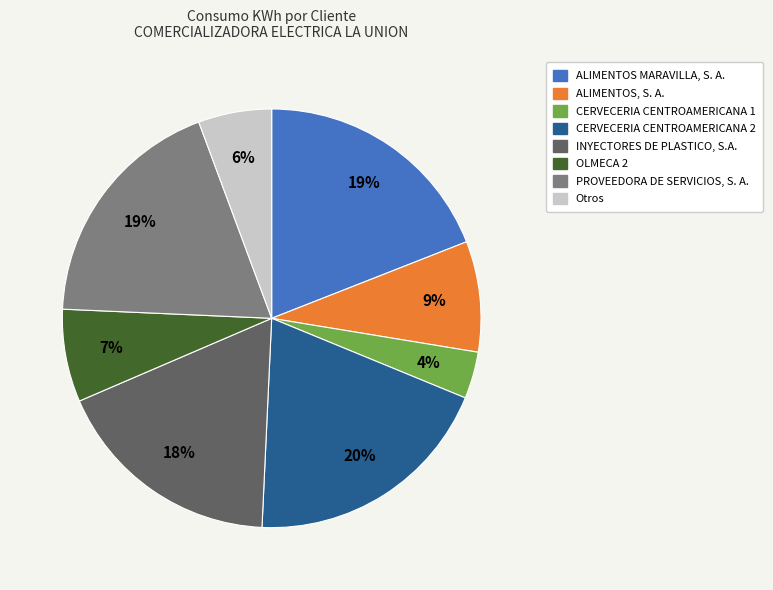

To the nearest percent, what is the difference between the largest and smallest slice percentages?

16%